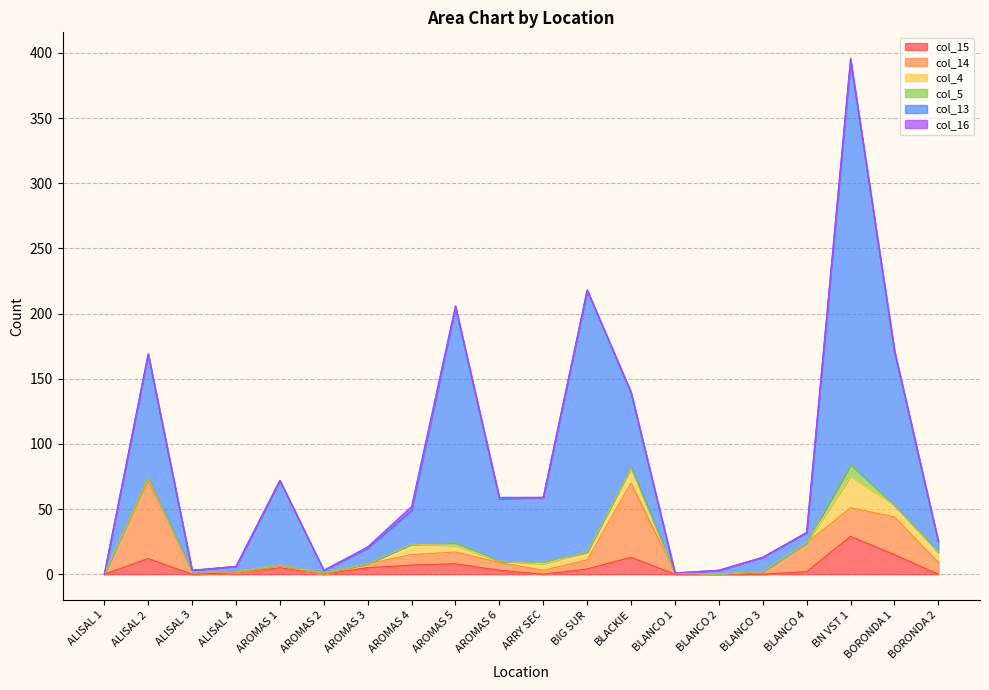

What is the spread (max minus min) of values at BIG SUR?

201